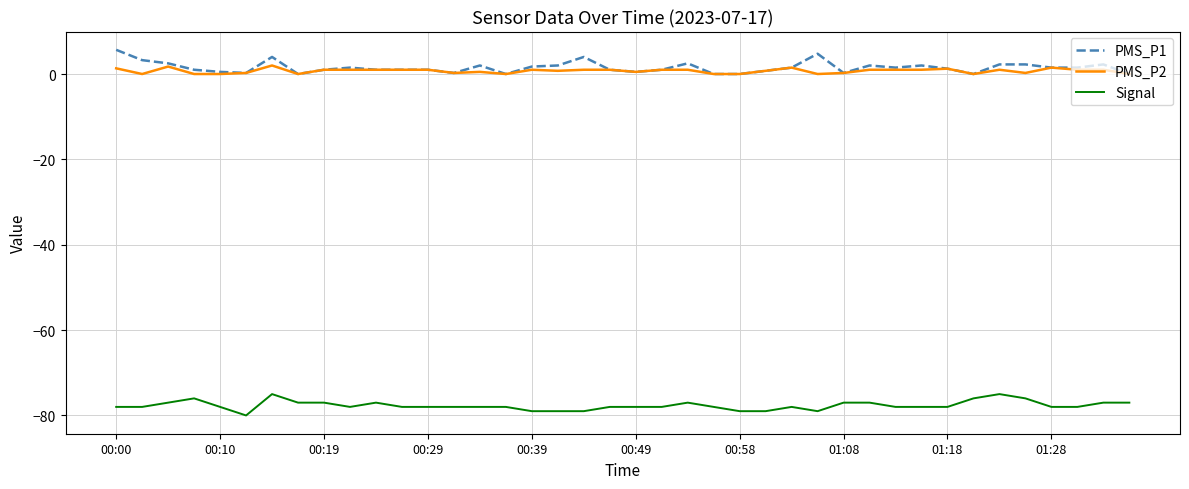

What are all the series names shown in the legend?

PMS_P1, PMS_P2, Signal